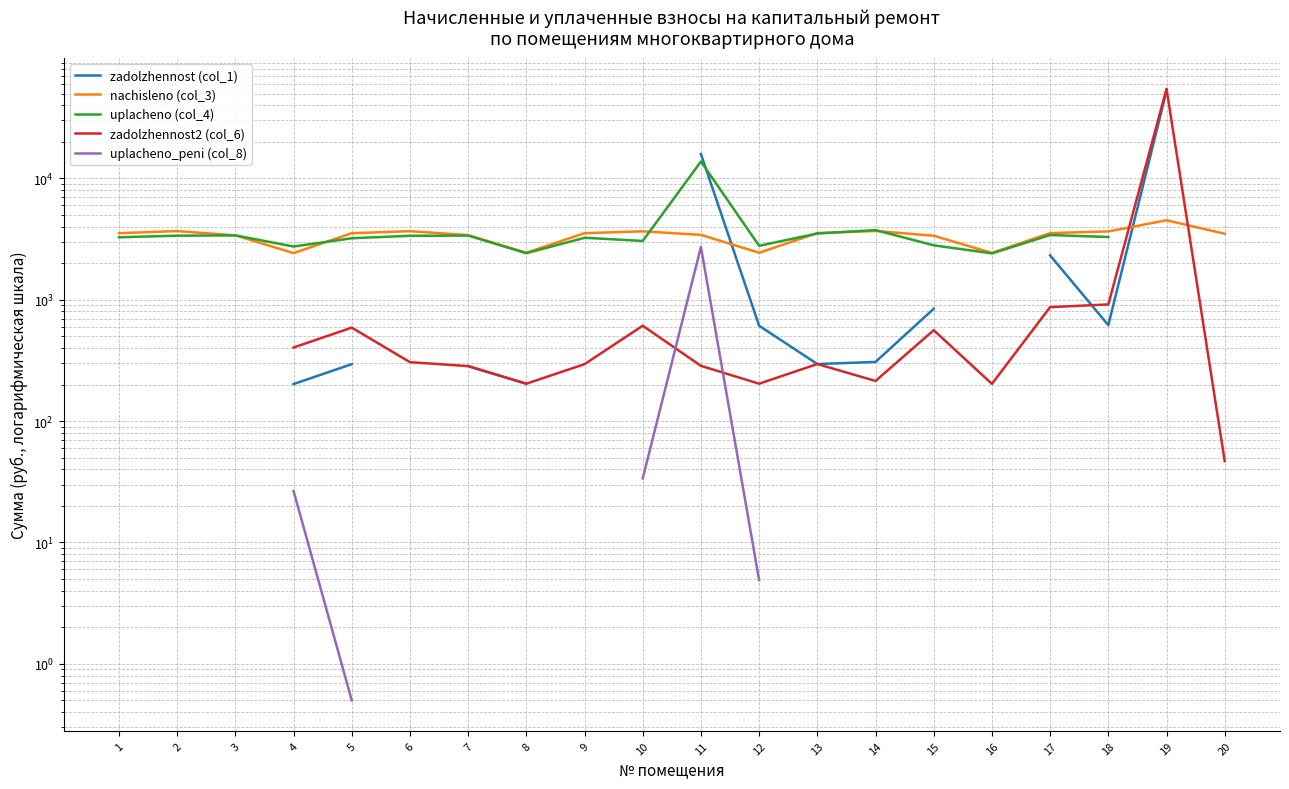

What is the difference between the second highest and minimum values in the uplacheno (col_4) series?

11347.4